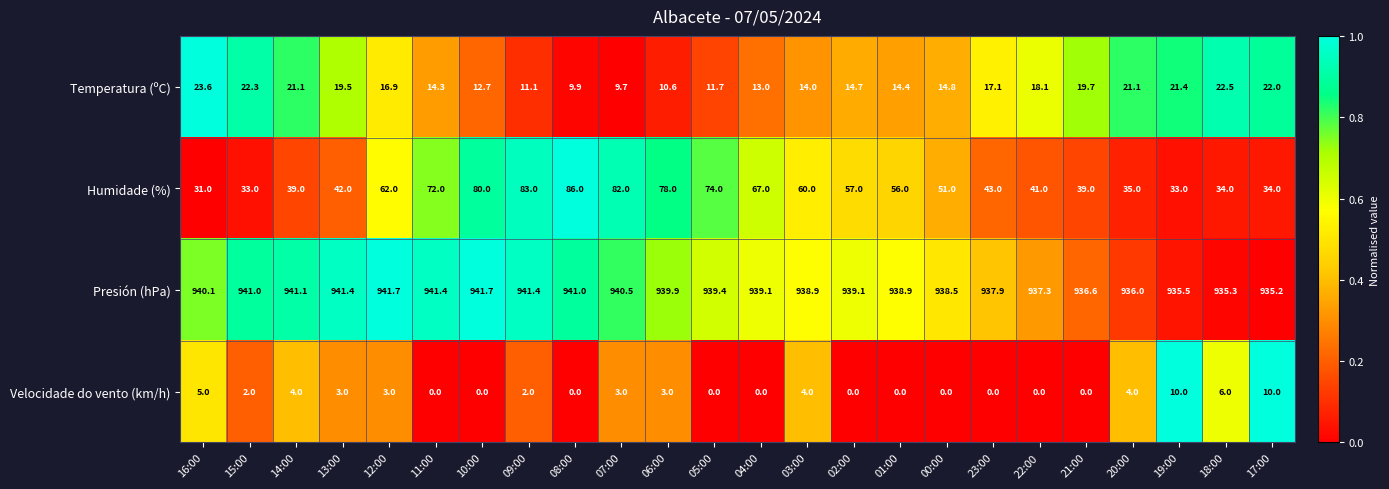

What is the spread (max minus min) of values at 00:00?

938.5